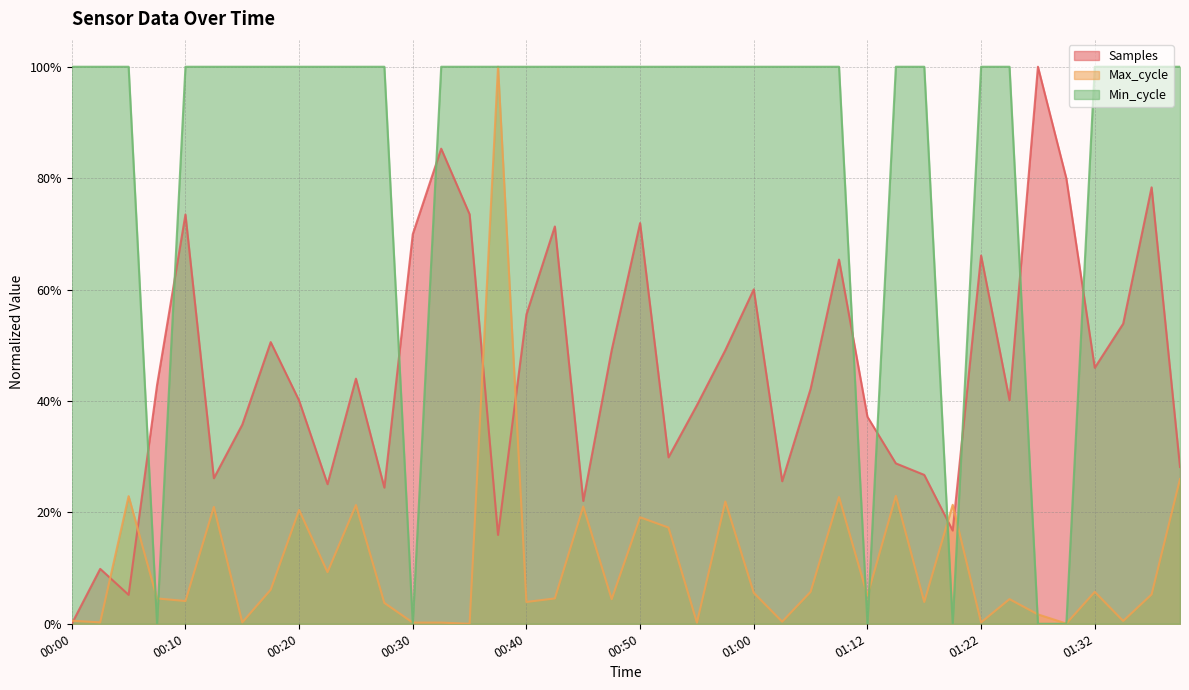

Where is the first local minimum for Samples?

00:05